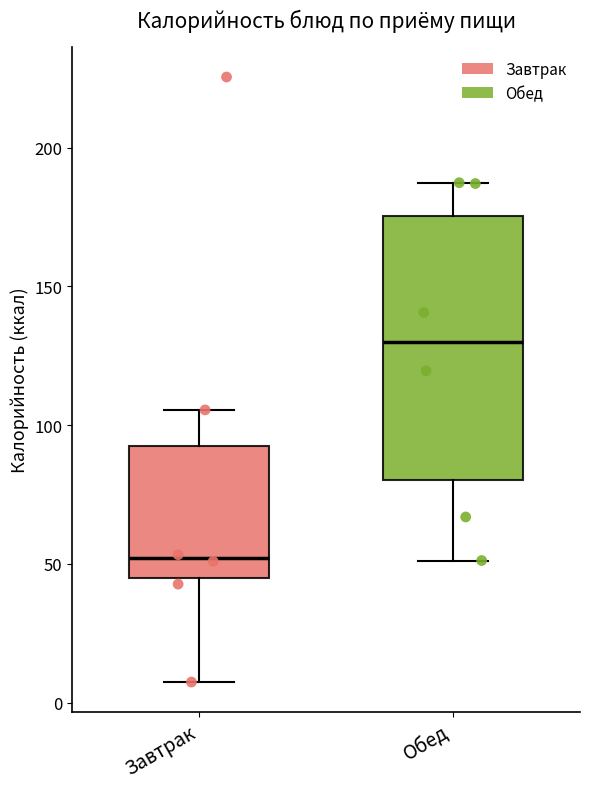

Reading left to right, transcribe this box plot: for each box, give where its median line is, the range the box spans, and where its two whiskers end, as read against the y-axis. The values are not printed on the chart, so give them approximately, as read against the axis.

Завтрак: median 50, box 45 to 90, whiskers 5 to 105
Обед: median 130, box 80 to 175, whiskers 50 to 185